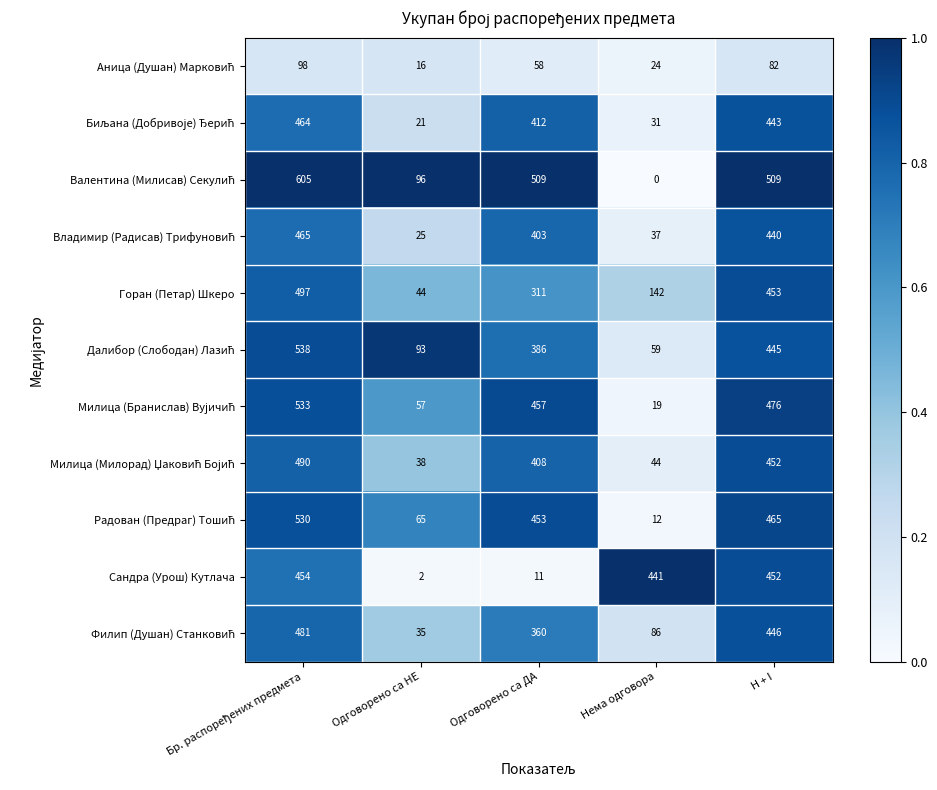

At which category does the chart reach its minimum across all series?

Нема одговора